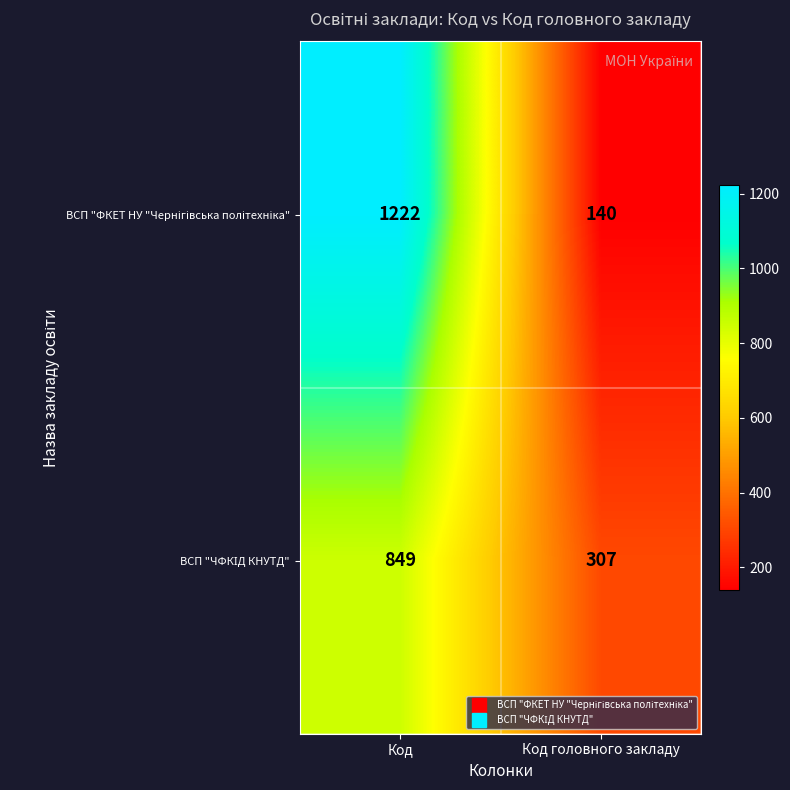

What is the total value across all series at Код головного закладу?

447